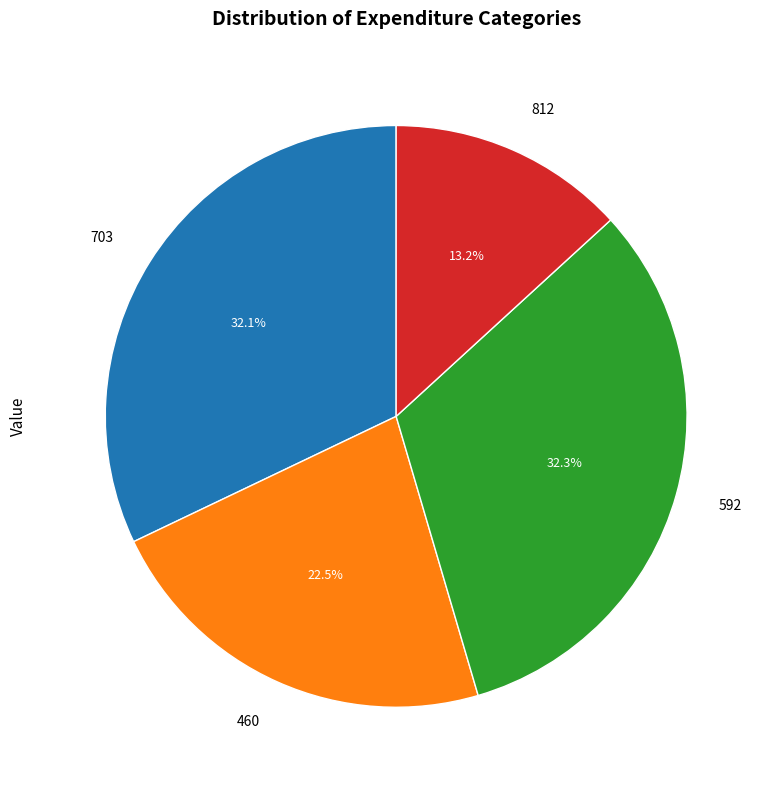

What percentage do 460 and 812 together represent?

35.7%